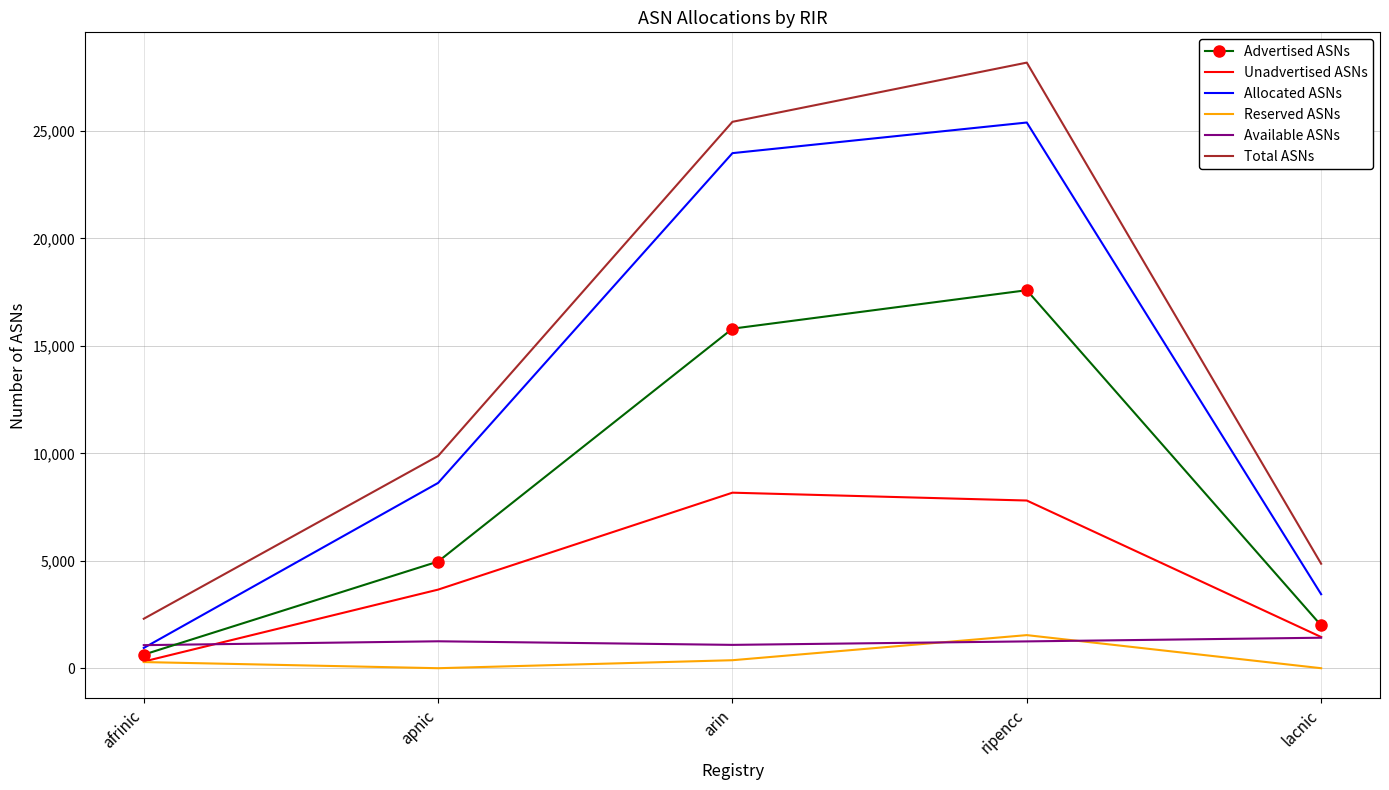

Which series changed the most between afrinic and arin?

Total ASNs